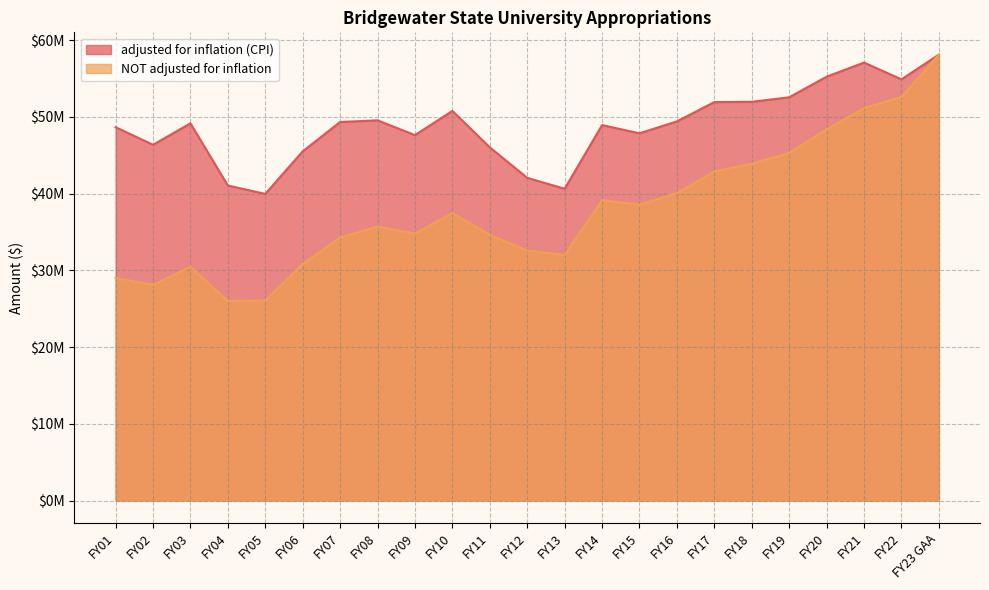

True or false: NOT adjusted for inflation and adjusted for inflation (CPI) intersect in this chart.

False